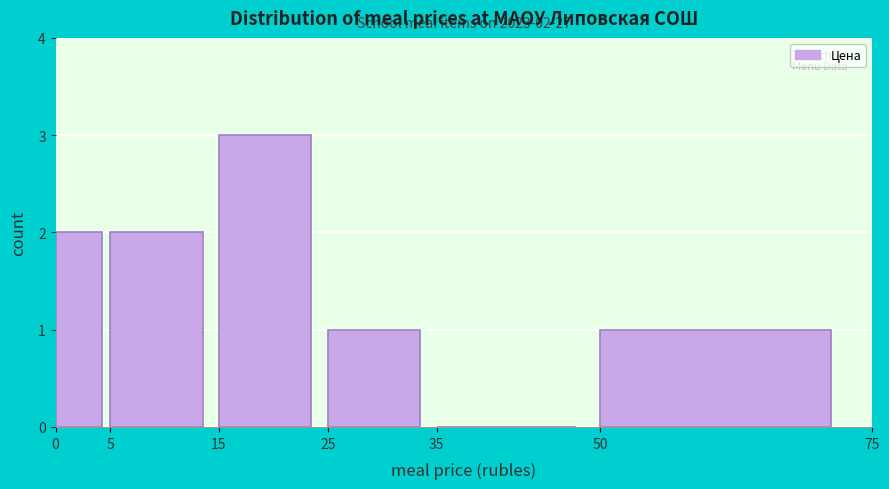

Over which range of the x-axis is the bar tallest?

15 to 25